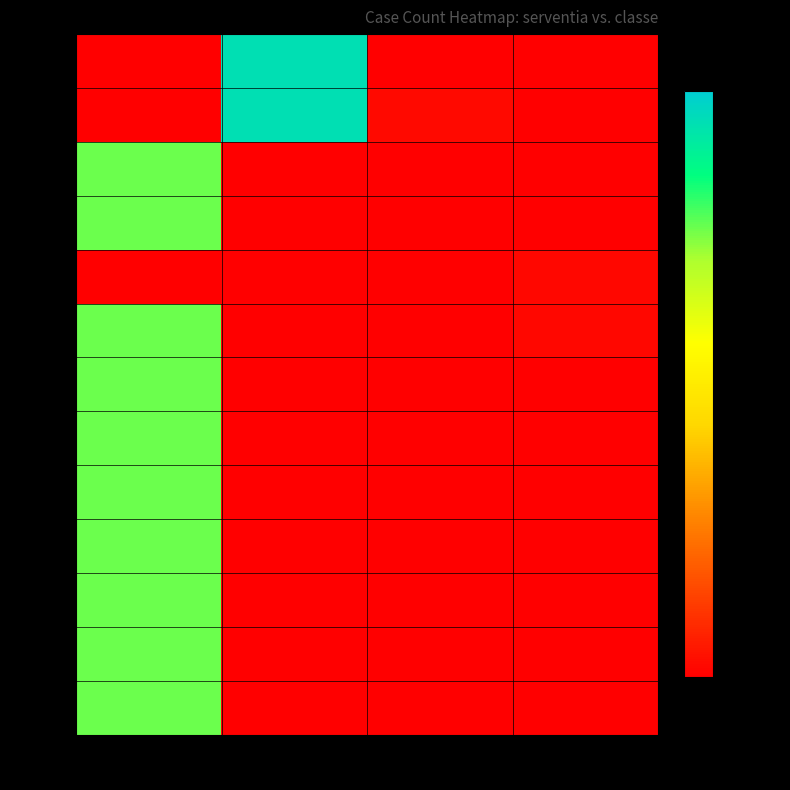

Which series has the largest total across all categories?

43716